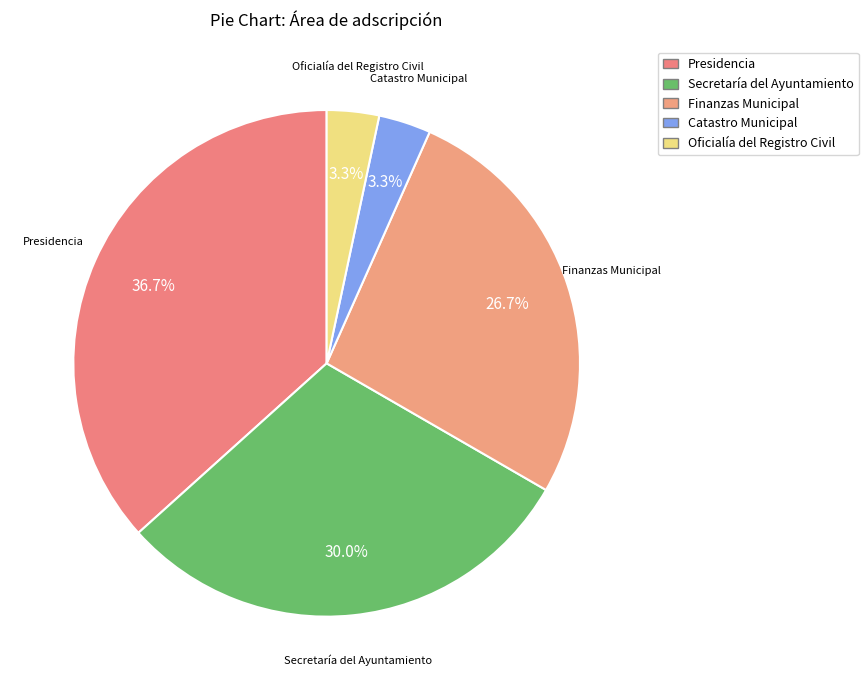

How many segments does this pie chart have?

5